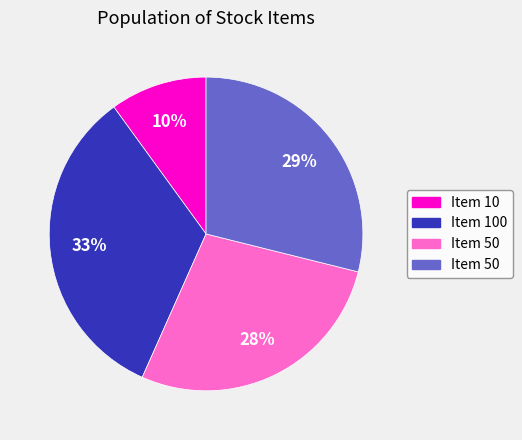

Is there any slice that represents more than half of the pie?

No